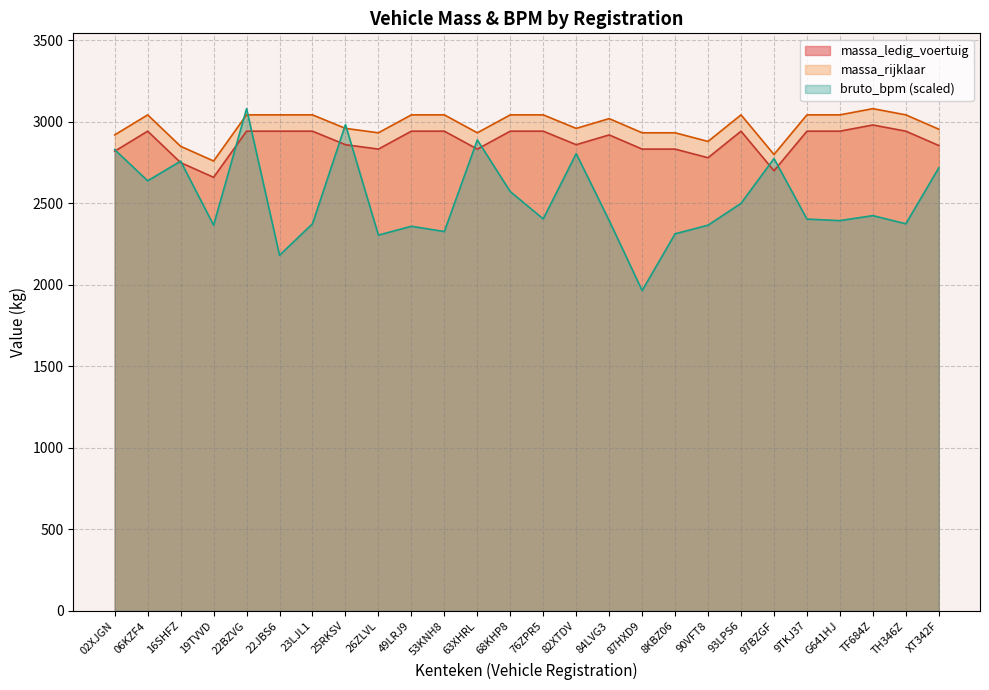

What is the difference between the massa_rijklaar values at 97BZGF and XT342F?

155.0